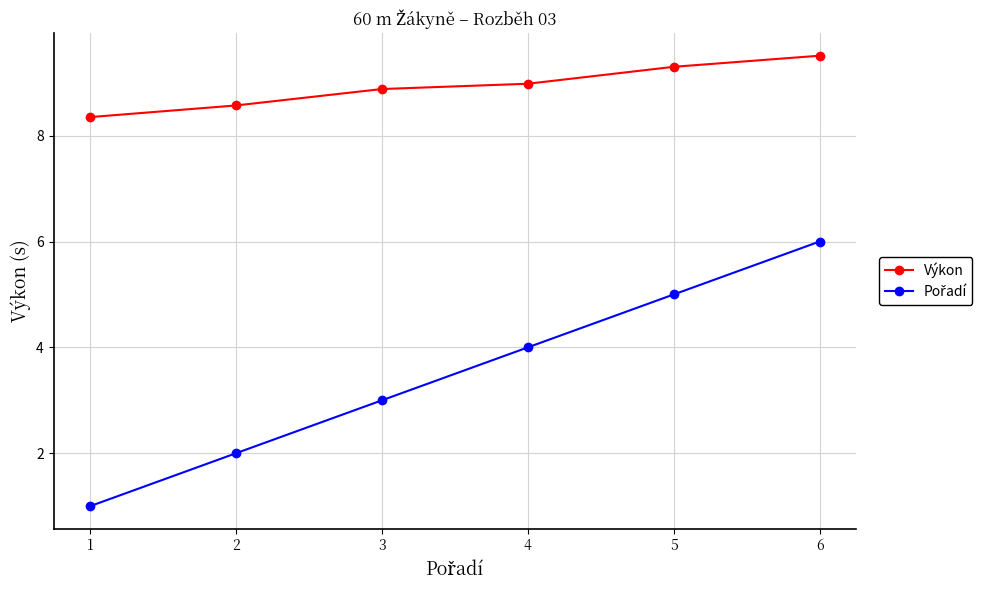

What is the spread (max minus min) of values at 6?

3.5